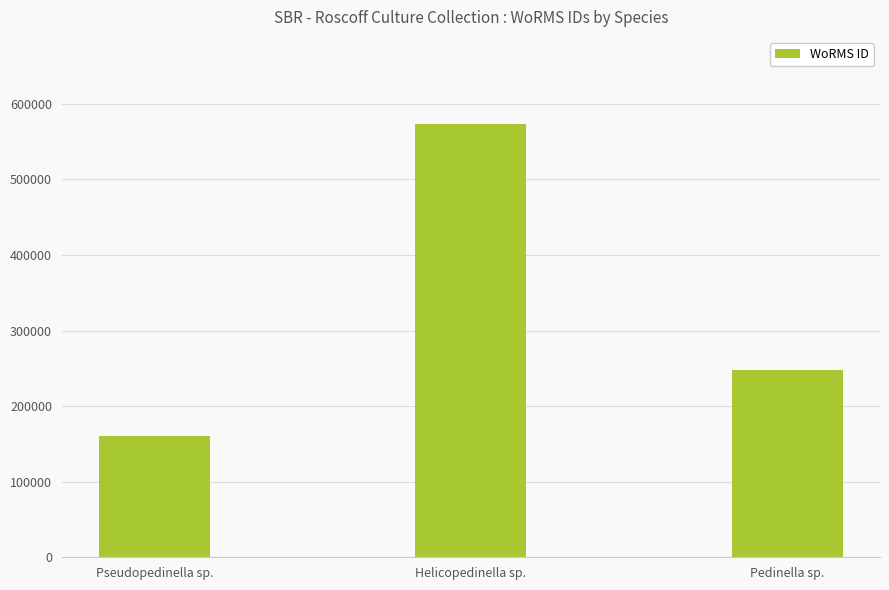

What position from the right is Pseudopedinella sp.?

3